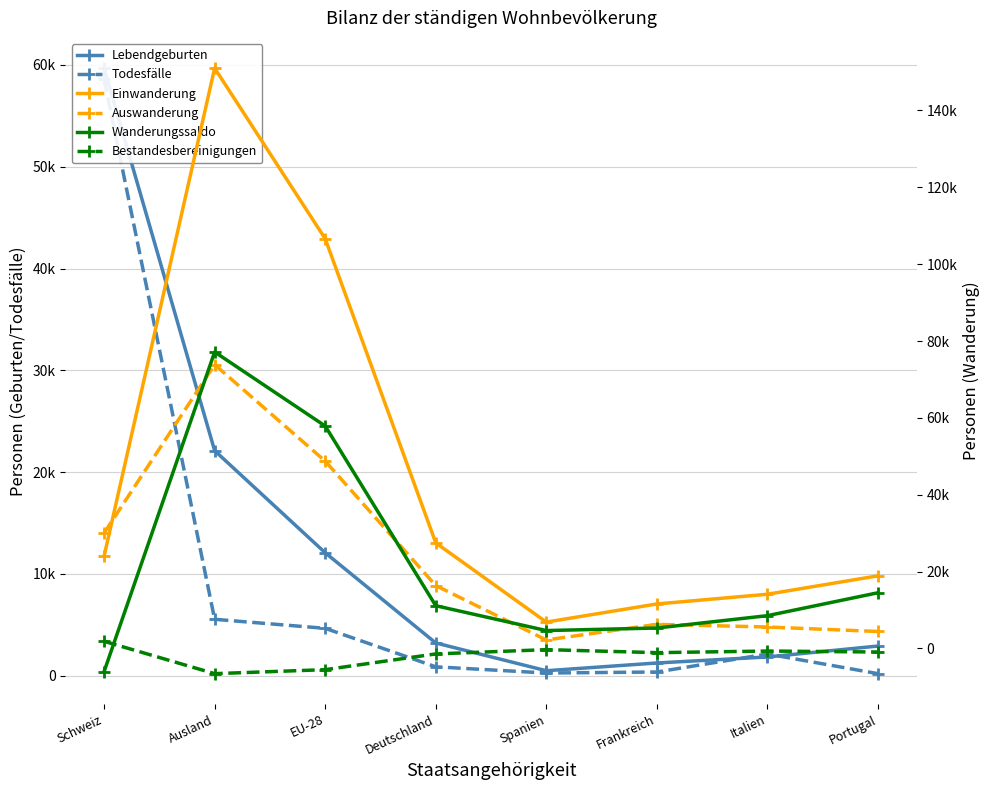

True or false: Todesfälle has a value of 76 at Frankreich.

False